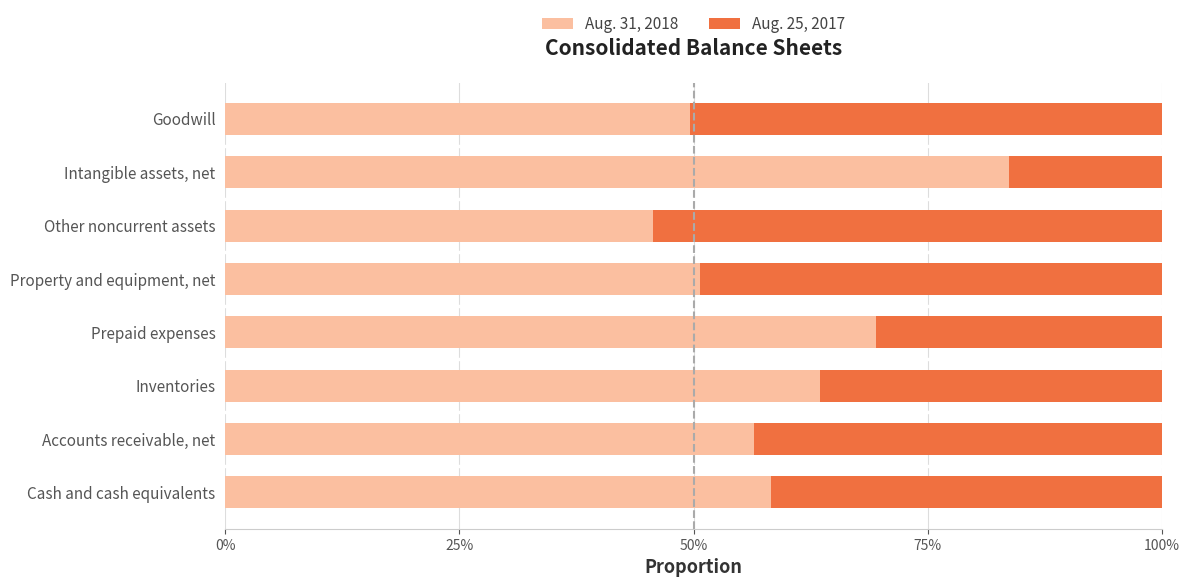

What are all the series names shown in the legend?

Aug. 31, 2018, Aug. 25, 2017